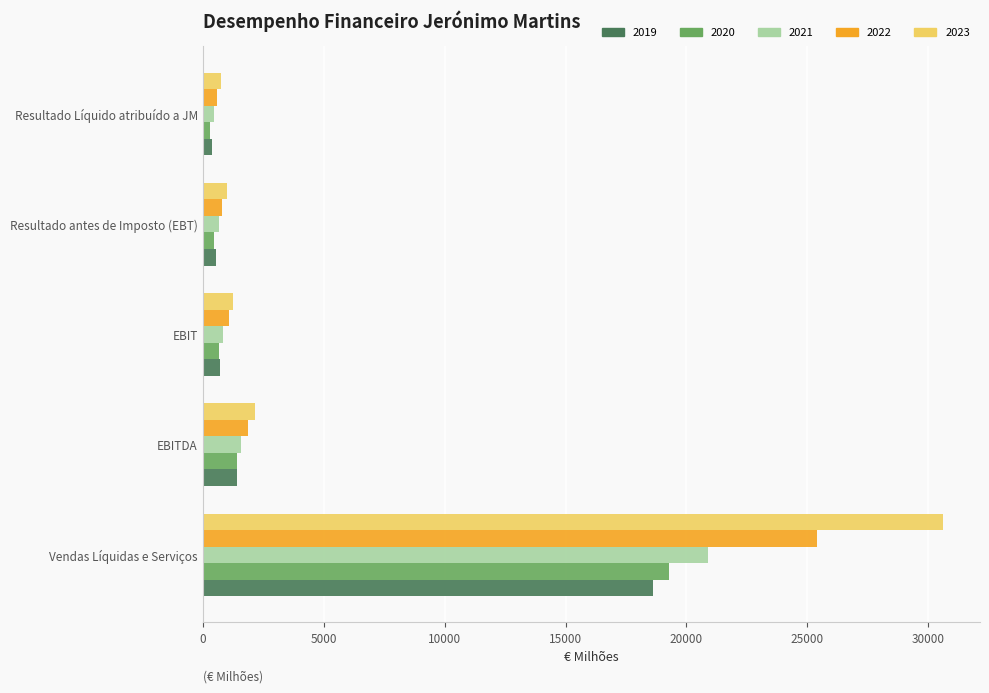

Which category has the highest value in the 2020 series?

Vendas Líquidas e Serviços